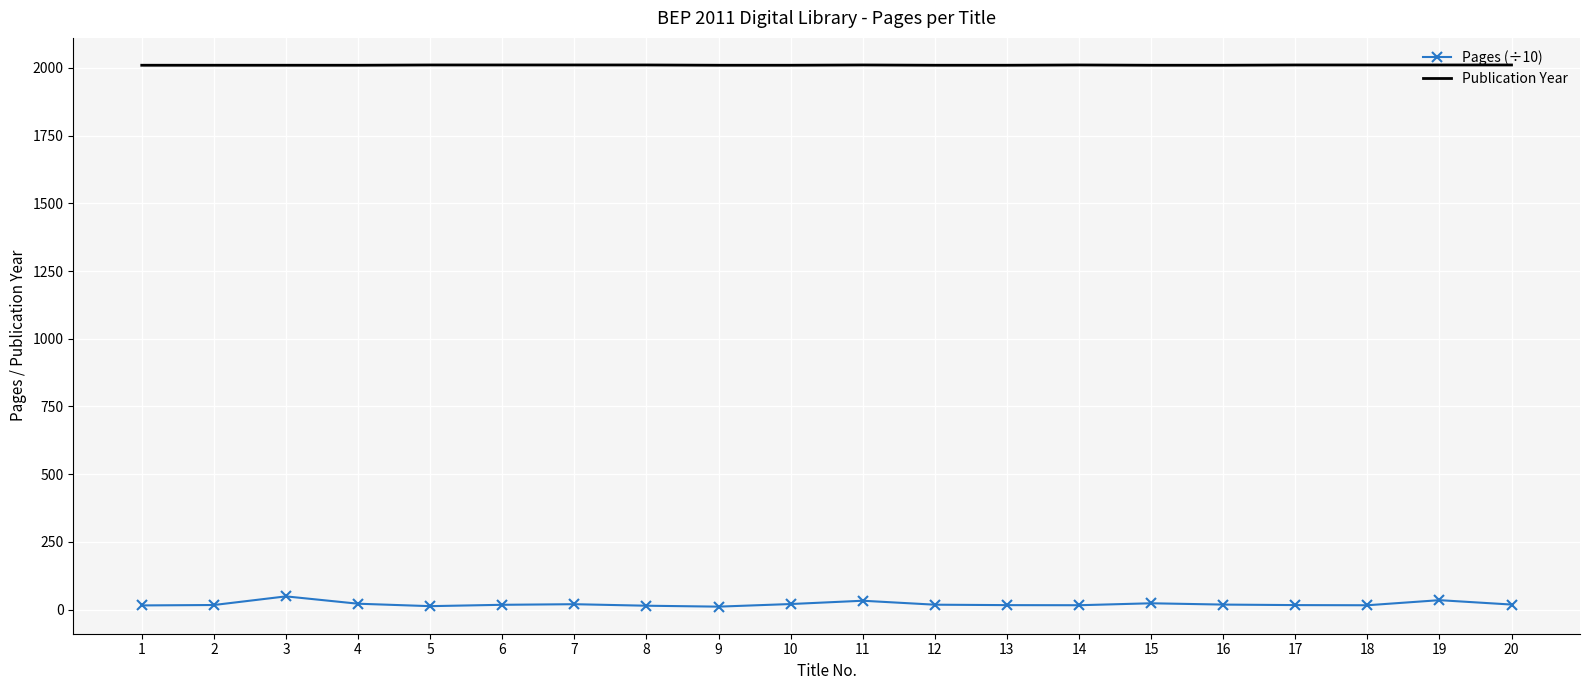

What is the sum of the Publication Year values at 11 and 9?

4021.0